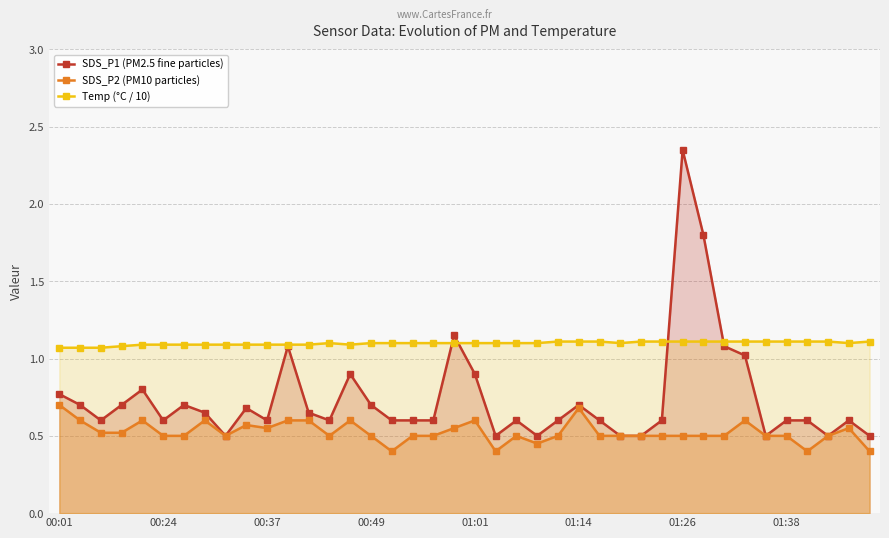

What is the difference between the maximum and second lowest values in the SDS_P1 (PM2.5 fine particles) series?

1.9